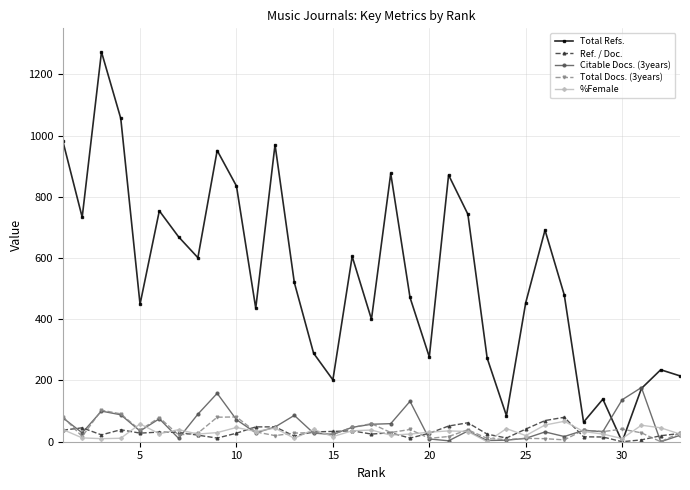

Which series has the largest range (max minus min)?

Total Refs.